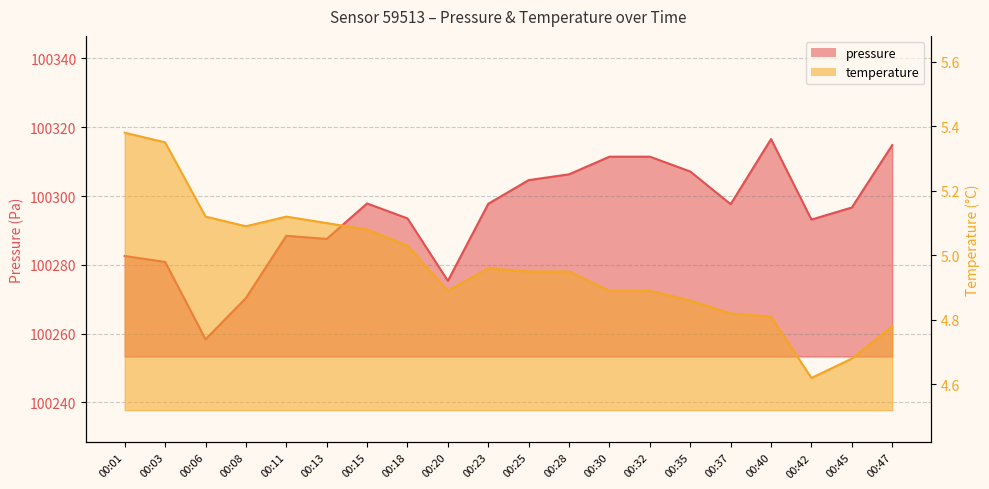

True or false: pressure and temperature cross at least once.

False